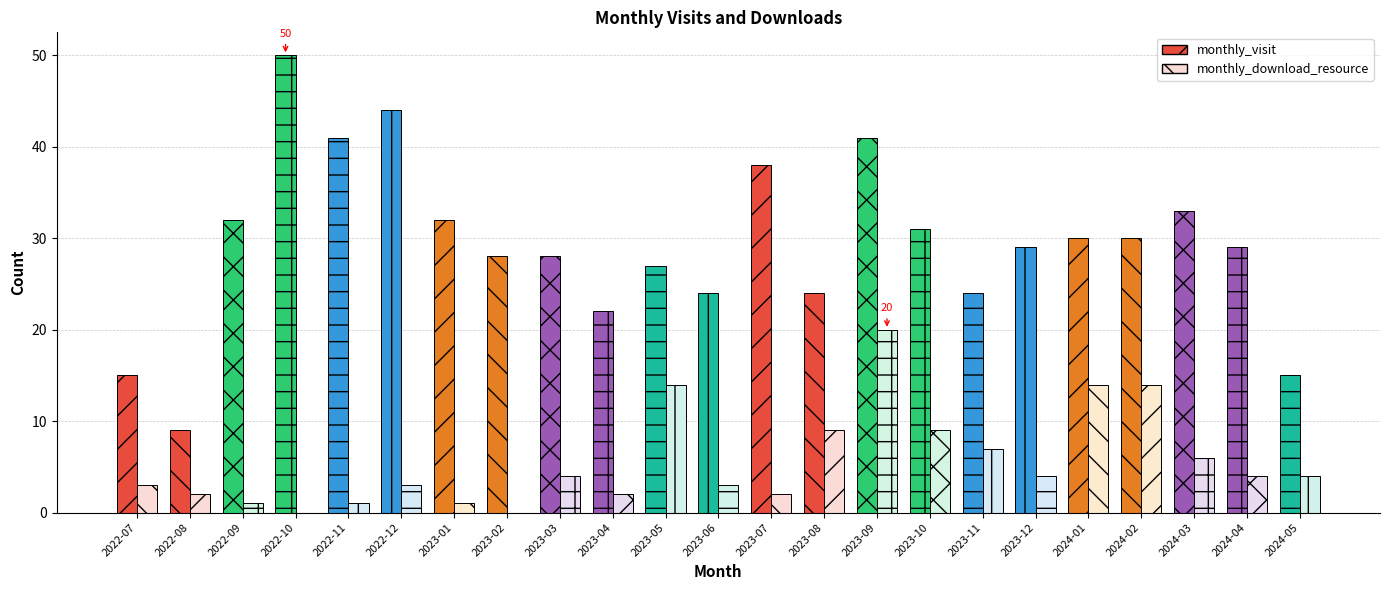

What is the average value of the monthly_visit series?

29